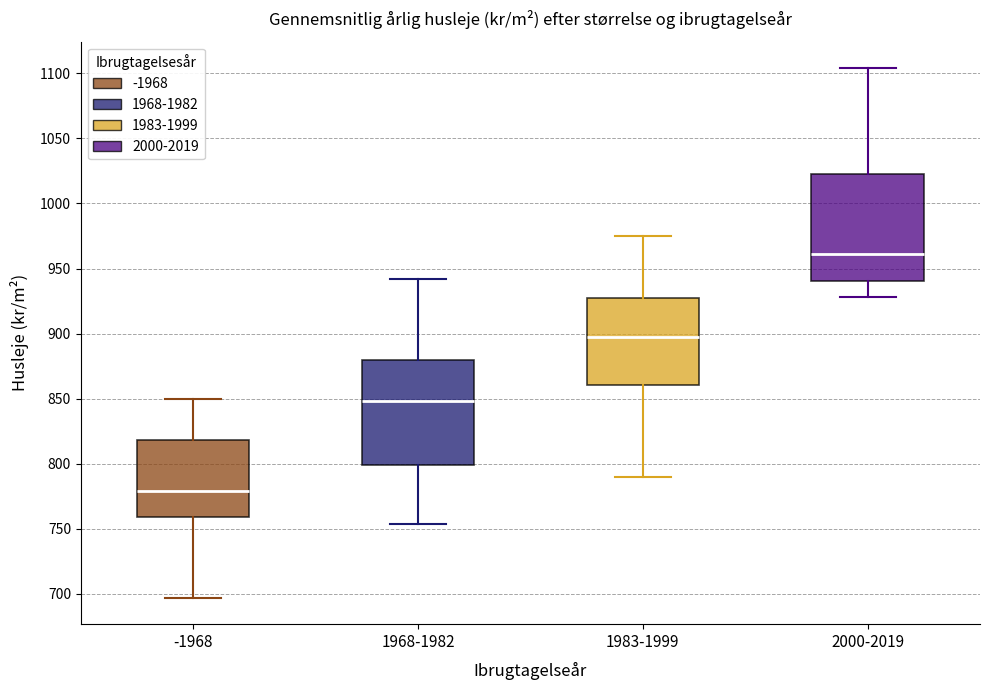

Where is the upper edge of the box for 1968-1982 on the y-axis? The values are not printed on the chart, so give them approximately, as read against the axis.

880